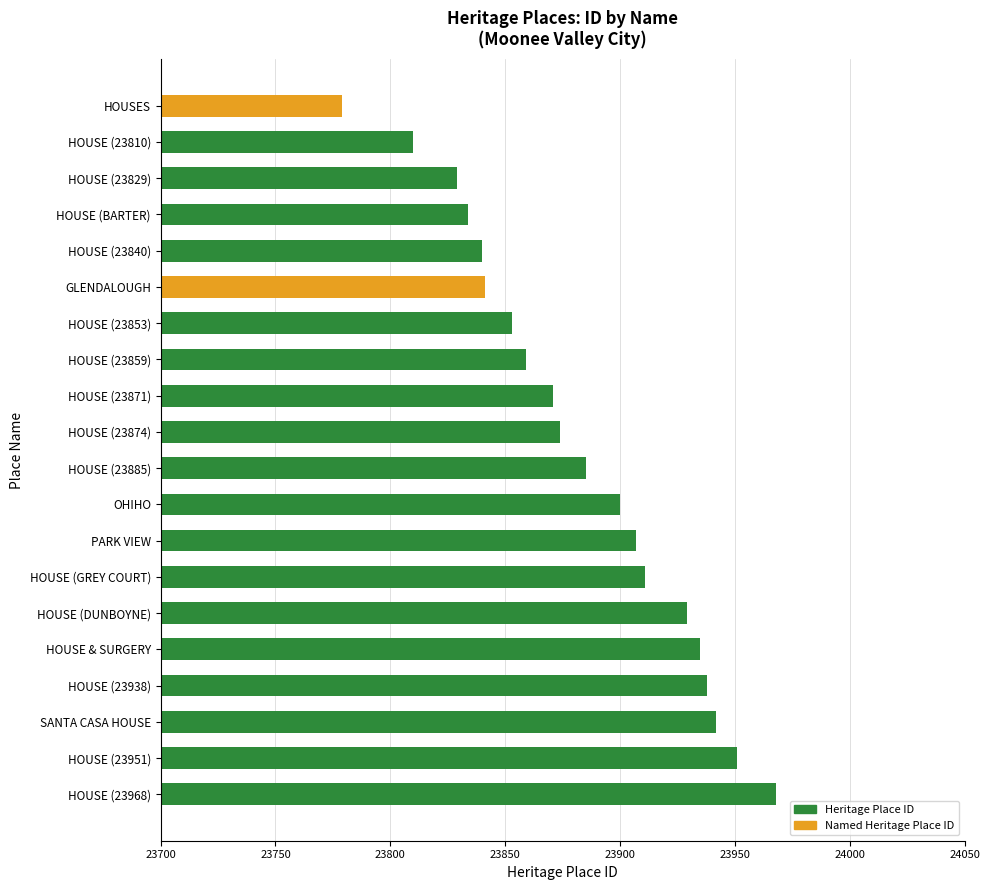

How many data points does each series have?

20